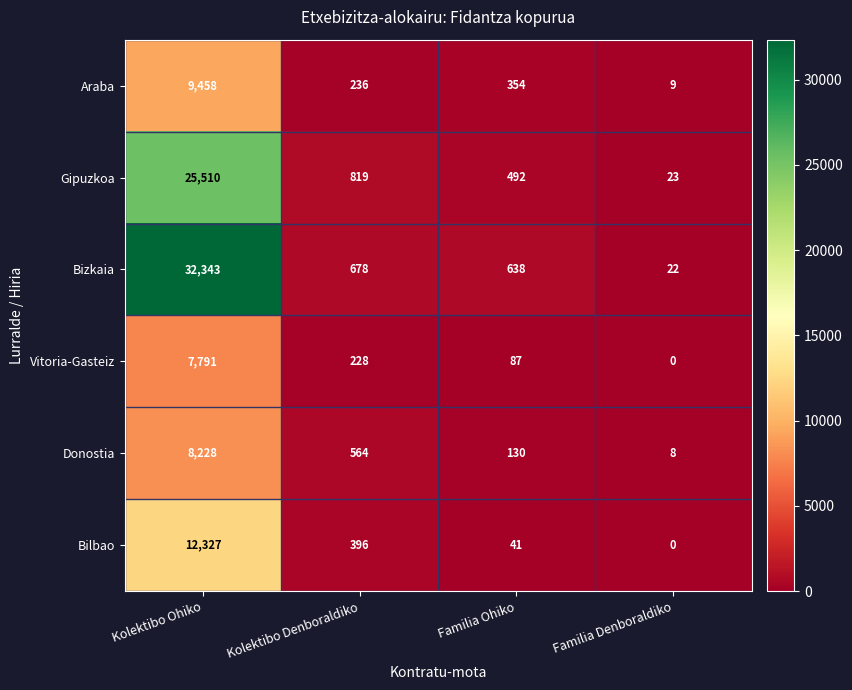

Reading left to right, what are all the values shown in this chart?

Araba: Kolektibo Ohiko=9458	Kolektibo Denboraldiko=236	Familia Ohiko=354	Familia Denboraldiko=9
Gipuzkoa: Kolektibo Ohiko=25510	Kolektibo Denboraldiko=819	Familia Ohiko=492	Familia Denboraldiko=23
Bizkaia: Kolektibo Ohiko=32343	Kolektibo Denboraldiko=678	Familia Ohiko=638	Familia Denboraldiko=22
Vitoria-Gasteiz: Kolektibo Ohiko=7791	Kolektibo Denboraldiko=228	Familia Ohiko=87	Familia Denboraldiko=0
Donostia: Kolektibo Ohiko=8228	Kolektibo Denboraldiko=564	Familia Ohiko=130	Familia Denboraldiko=8
Bilbao: Kolektibo Ohiko=12327	Kolektibo Denboraldiko=396	Familia Ohiko=41	Familia Denboraldiko=0